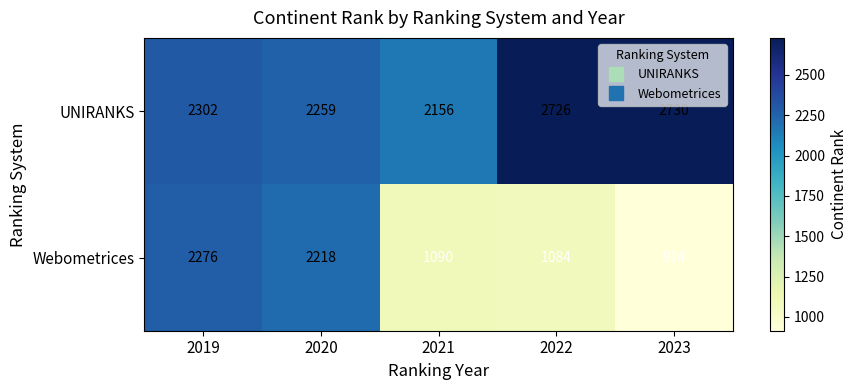

At which category is the sum across all series the highest?

2019